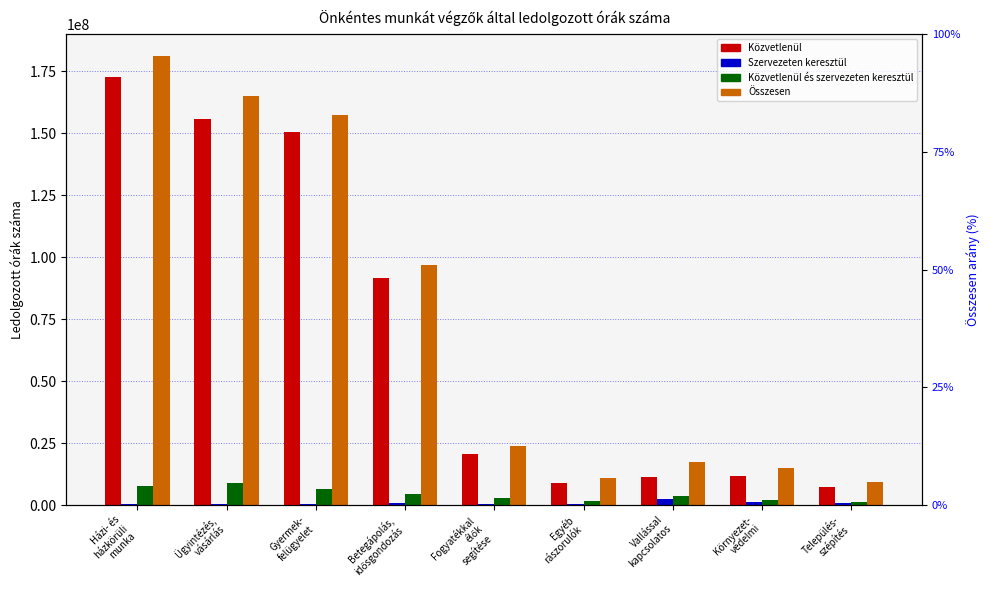

At Vallással
kapcsolatos, list the series in order from largest to smallest.

Összesen, Közvetlenül, Közvetlenül és szervezeten keresztül, Szervezeten keresztül